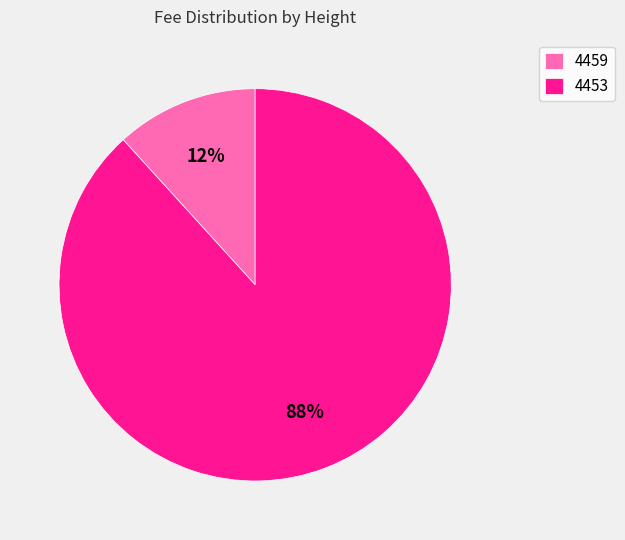

What is the largest slice in the pie chart?

4453